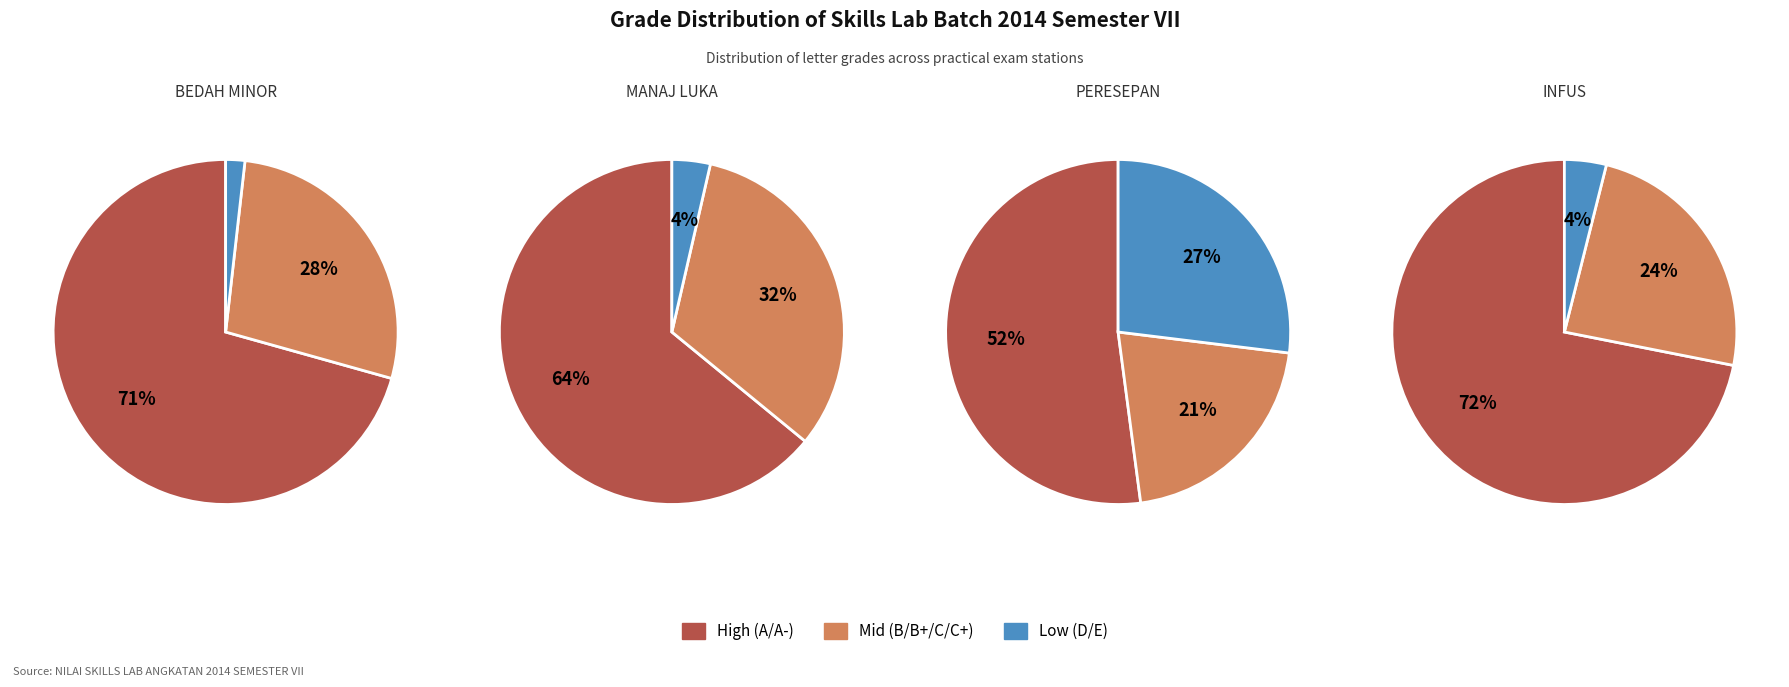

Which slice is the largest?

A